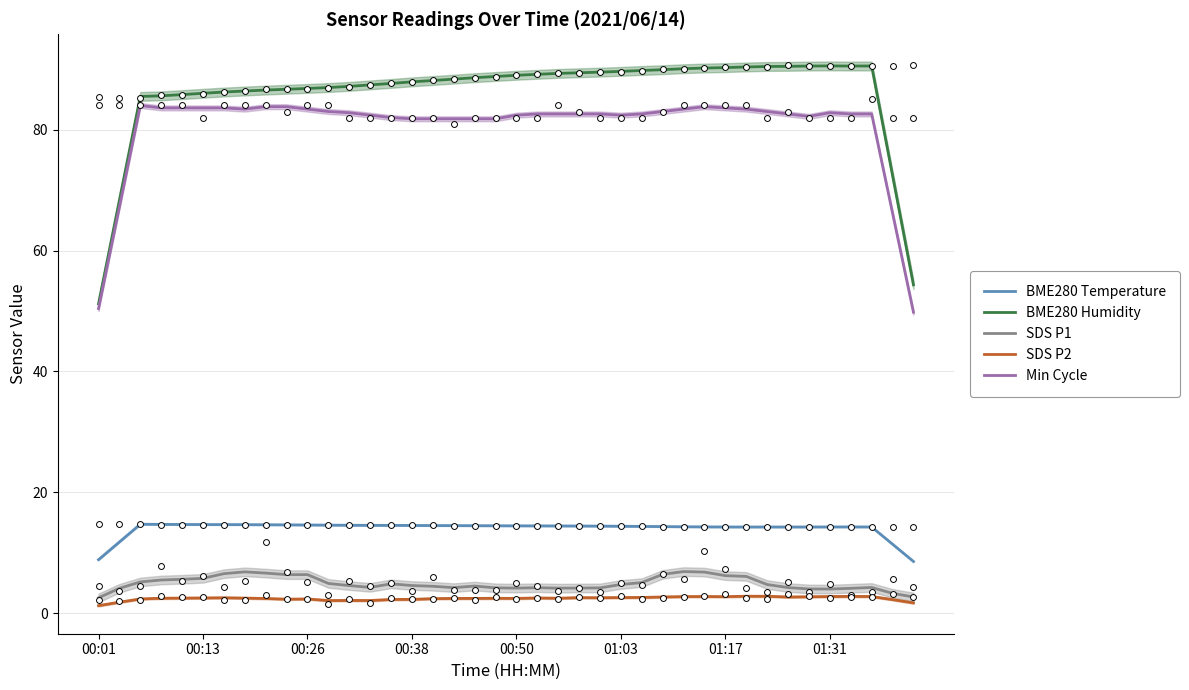

Is the value of BME280 Temperature at 23 greater than the value of SDS P2 at 16?

Yes